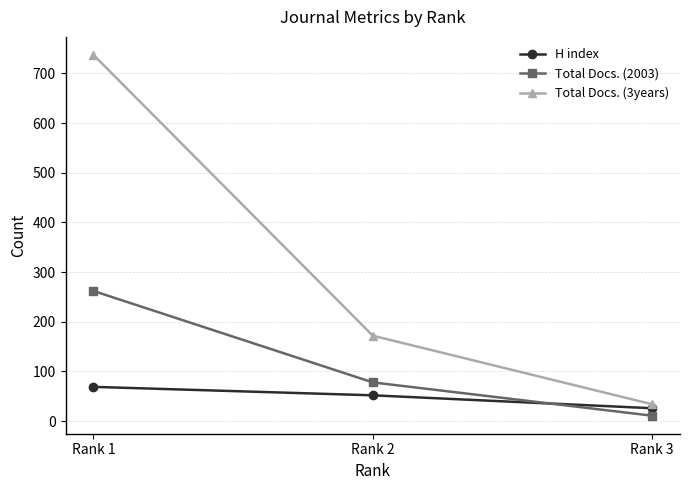

How many distinct data groups are displayed?

3